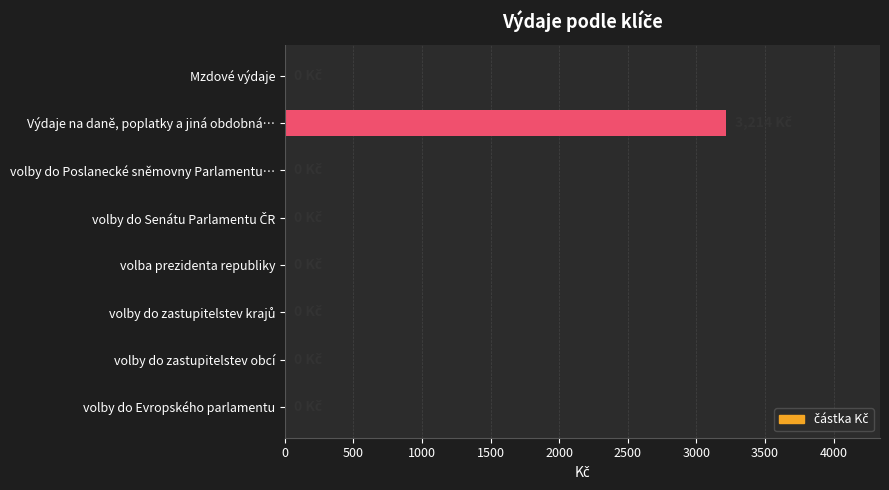

What is the sum of all values?

3214